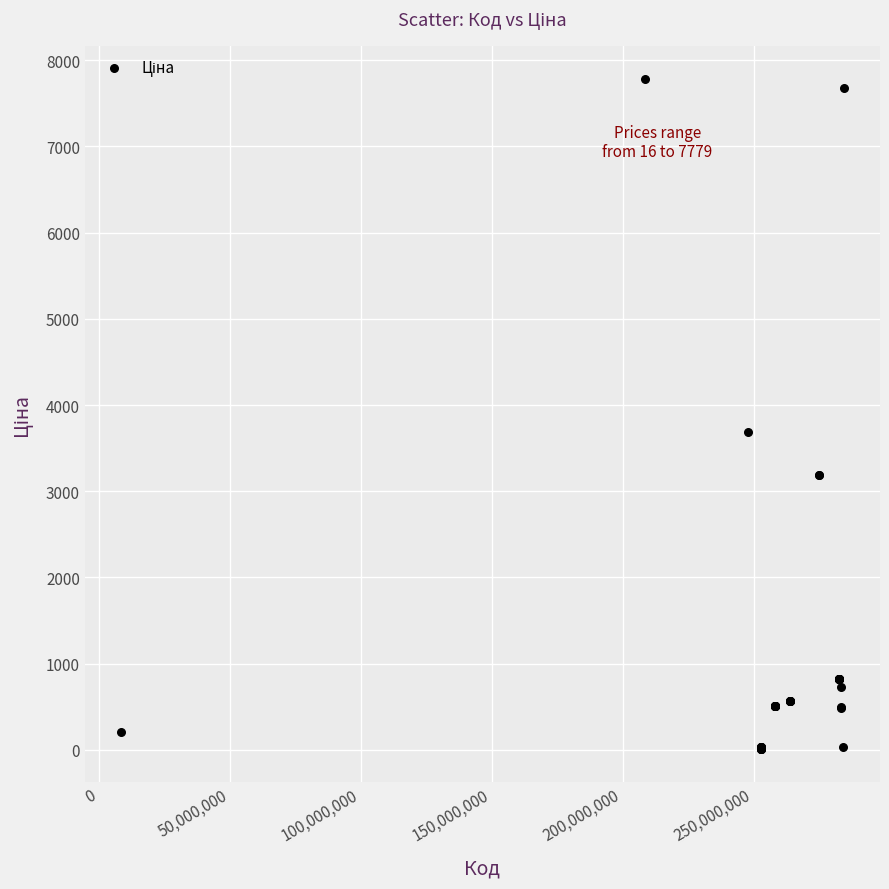

What Y value in the scatter plot is closest to 3897?

3687.1